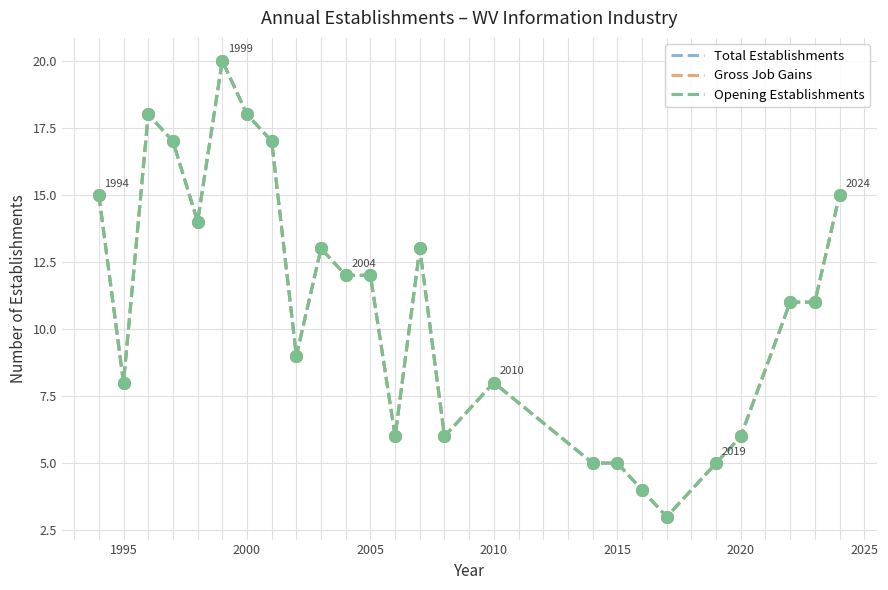

At how many categories does at least one series exceed 3?

24